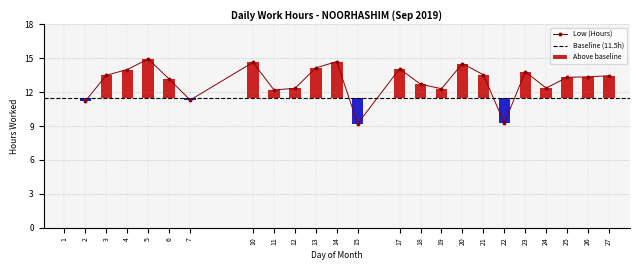

Is it true that the value at 27 is 13.4?

True